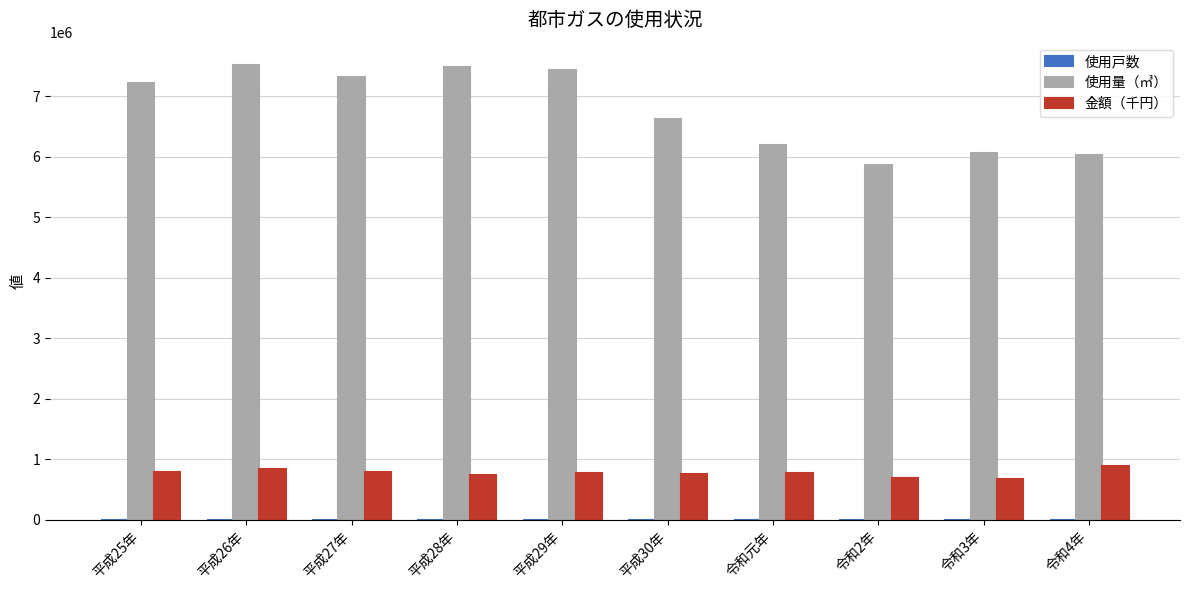

At which label is 使用量（㎥） closest to 6685908?

平成30年